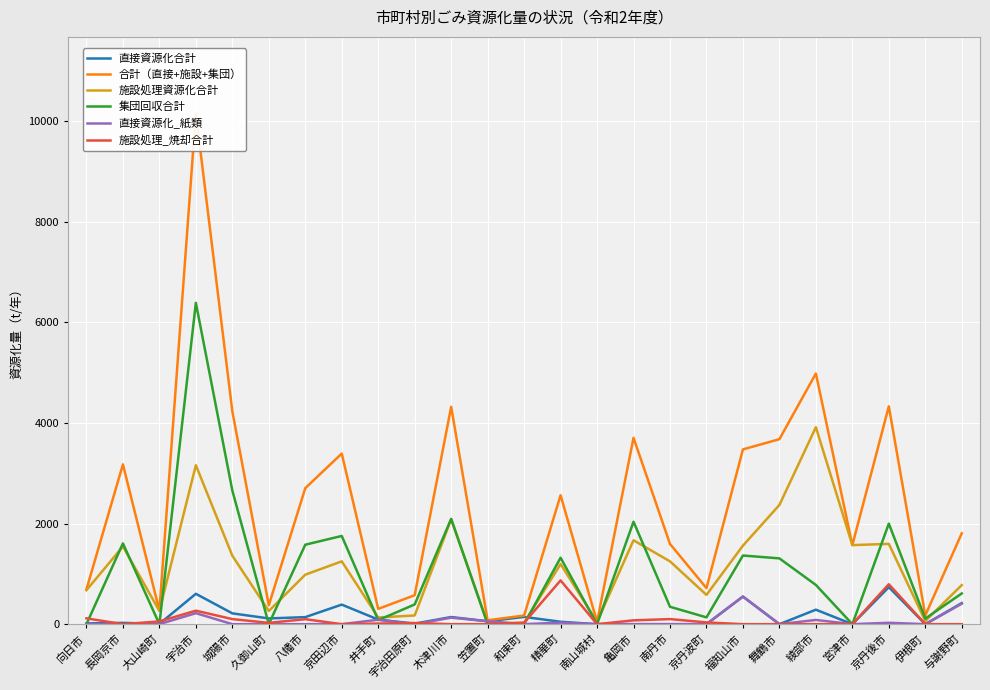

What is the greatest value displayed?

10154